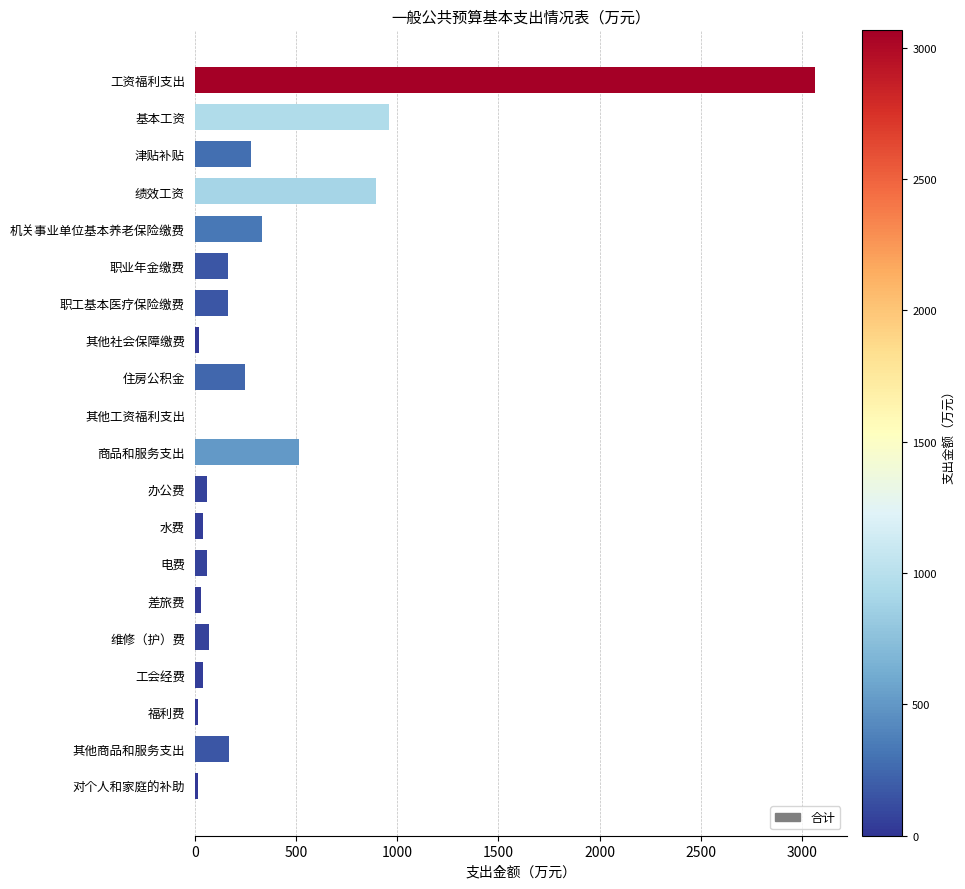

Between 其他商品和服务支出 and 基本工资, which is larger?

基本工资